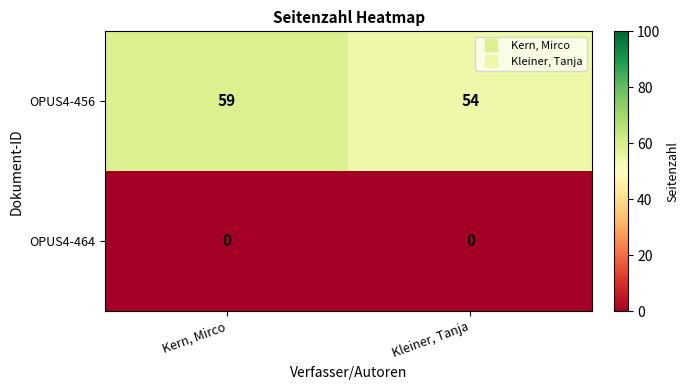

Which series has the widest spread of values?

OPUS4-456